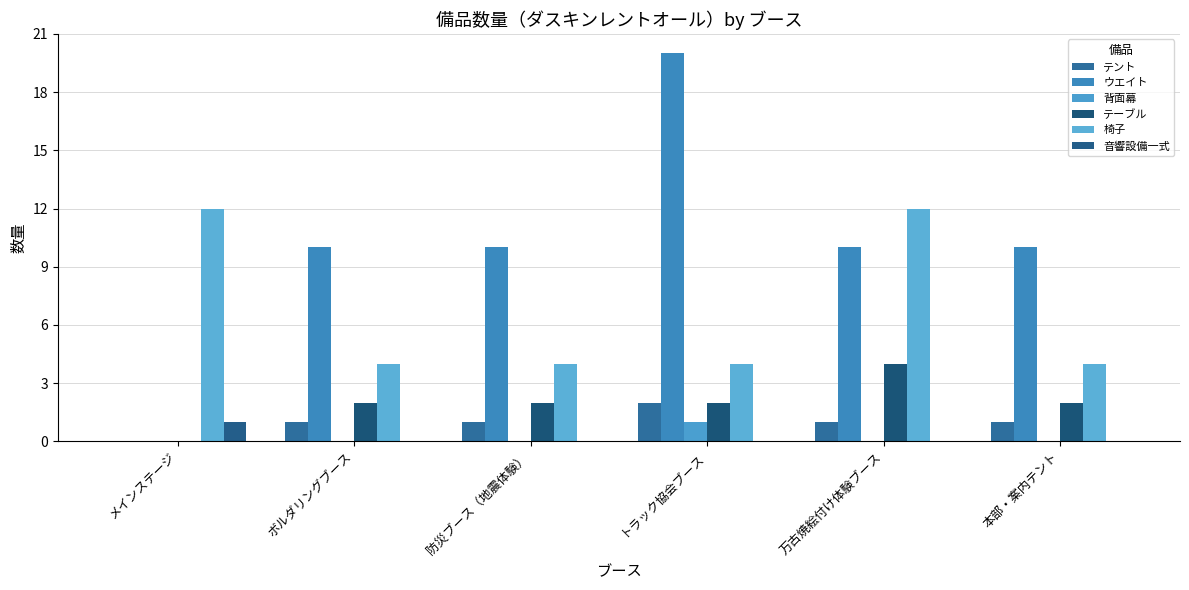

Reading left to right, extract all data points from this chart.

テント: 0	1	1	2	1	1
ウエイト: 0	10	10	20	10	10
背面幕: 0	0	0	1	0	0
テーブル: 0	2	2	2	4	2
椅子: 12	4	4	4	12	4
音響設備一式: 1	0	0	0	0	0